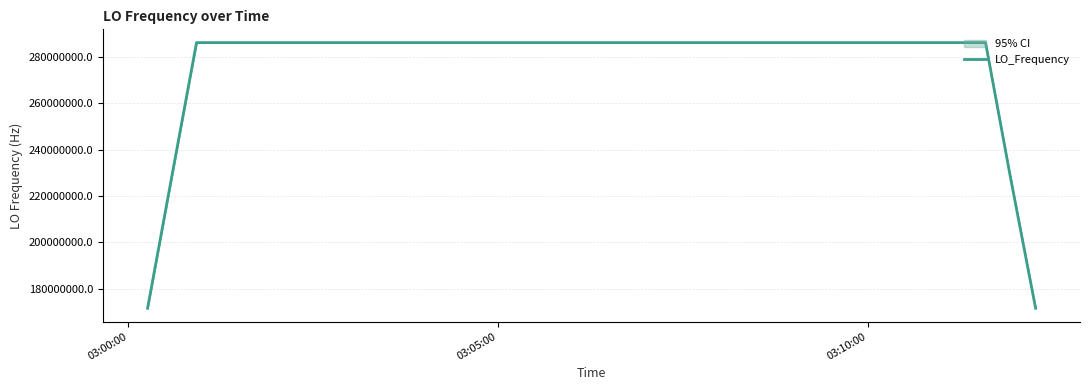

What is the maximum value for LO_Frequency?

286047000.9